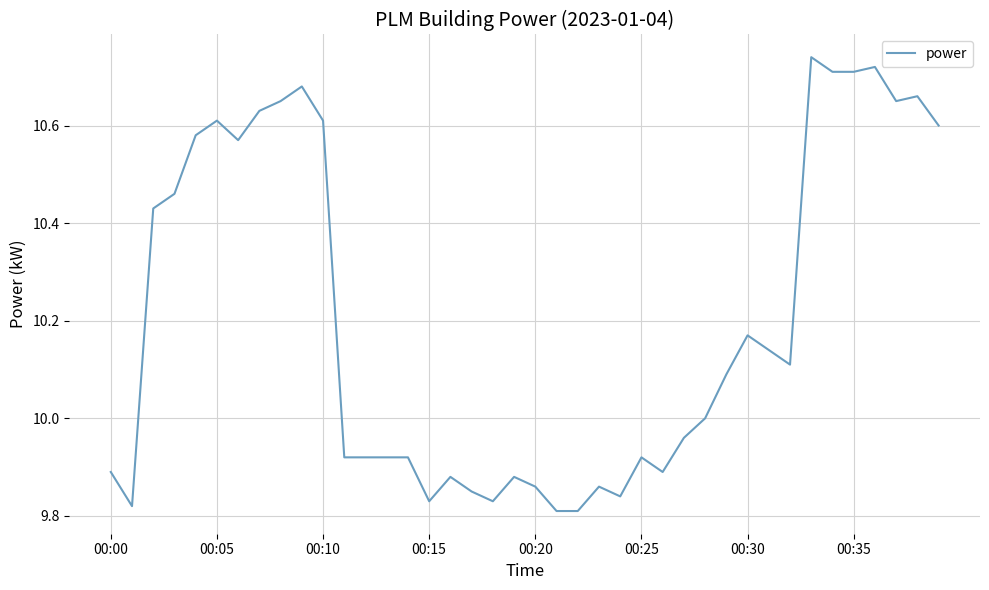

What is the difference between the maximum and minimum values?

0.9